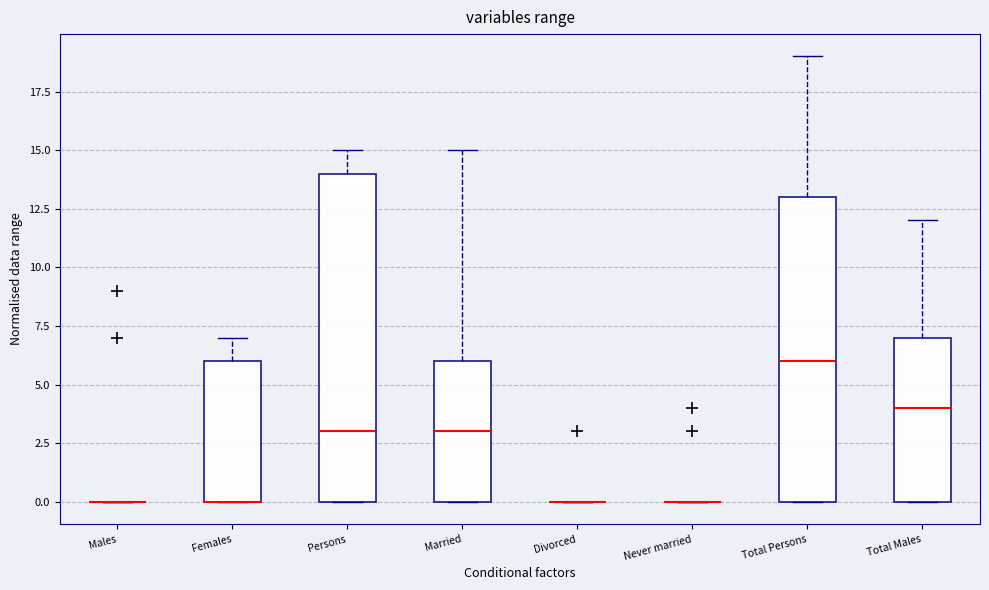

Reading left to right, read every box against the y-axis: the position of its median line, the range the box covers, and the ends of its whiskers. The values are not printed on the chart, so give them approximately, as read against the axis.

Males: box collapsed to a line at 0, whiskers 0 to 0
Females: median 0 (drawn on the box's lower edge), box 0 to 6, whiskers 0 to 7
Persons: median 3, box 0 to 14, whiskers 0 to 15
Married: median 3, box 0 to 6, whiskers 0 to 15
Divorced: box collapsed to a line at 0, whiskers 0 to 0
Never married: box collapsed to a line at 0, whiskers 0 to 0
Total Persons: median 6, box 0 to 13, whiskers 0 to 19
Total Males: median 4, box 0 to 7, whiskers 0 to 12